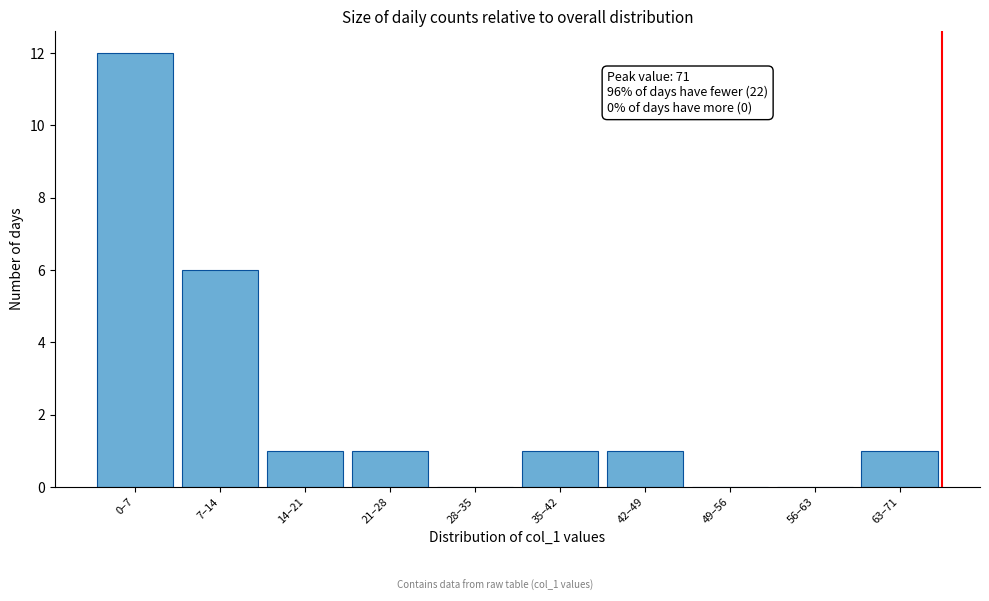

Reading left to right, list all the values displayed in this chart.

0–7=12	7–14=6	14–21=1	21–28=1	28–35=0	35–42=1	42–49=1	49–56=0	56–63=0	63–71=1